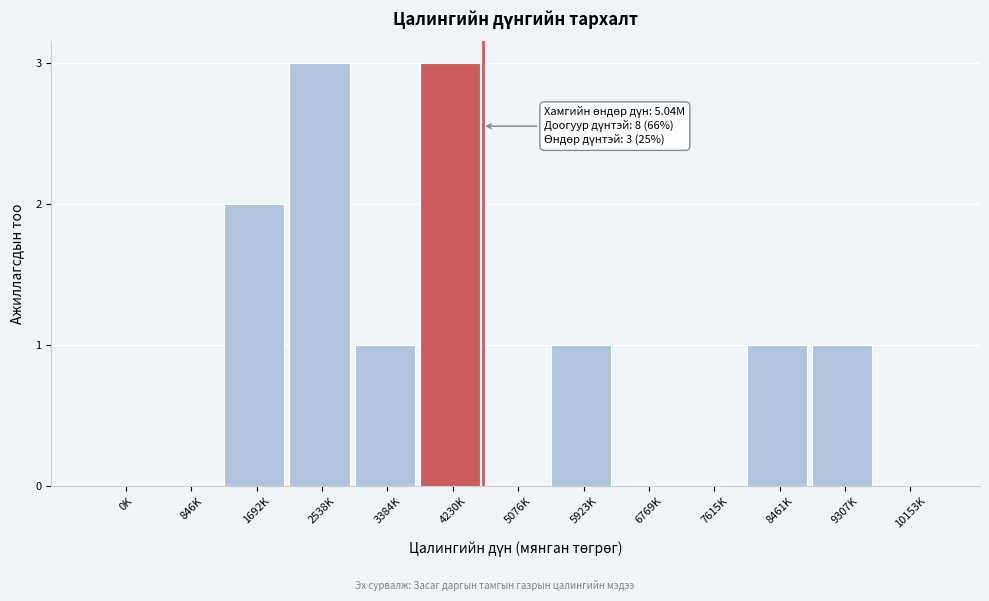

Reading left to right, transcribe all the data shown in this chart.

0K=0	846K=0	1692K=2	2538K=3	3384K=1	4230K=3	5076K=0	5923K=1	6769K=0	7615K=0	8461K=1	9307K=1	10153K=0